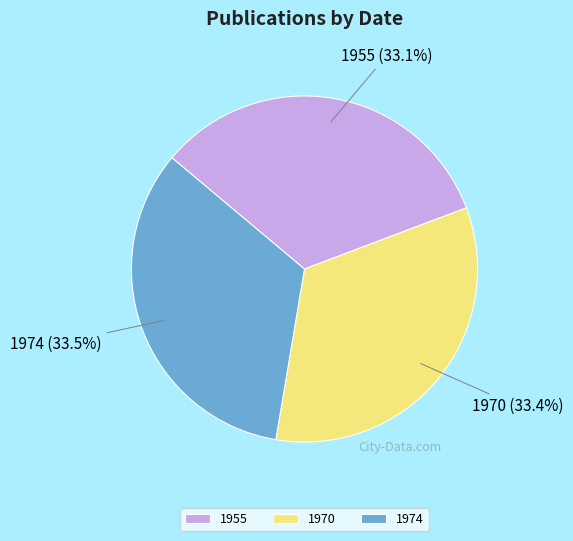

Is the sum of 1974 and 1970 greater than half?

Yes